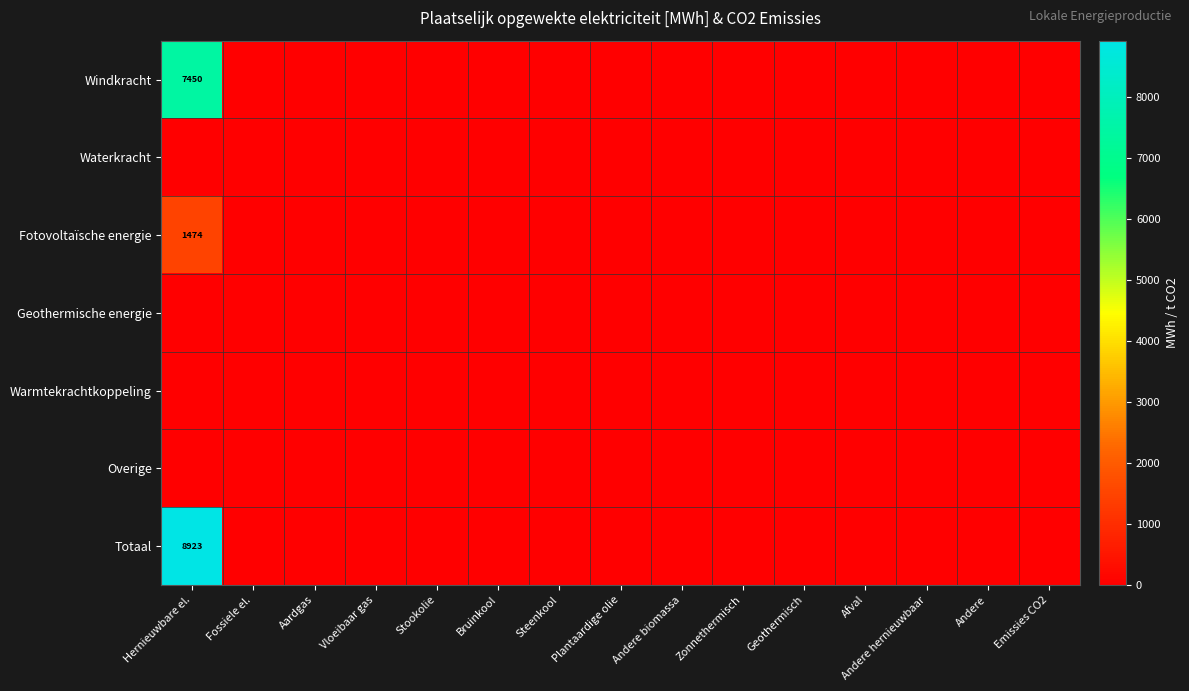

What is the sum of all Fotovoltaïsche energie values?

1473.8